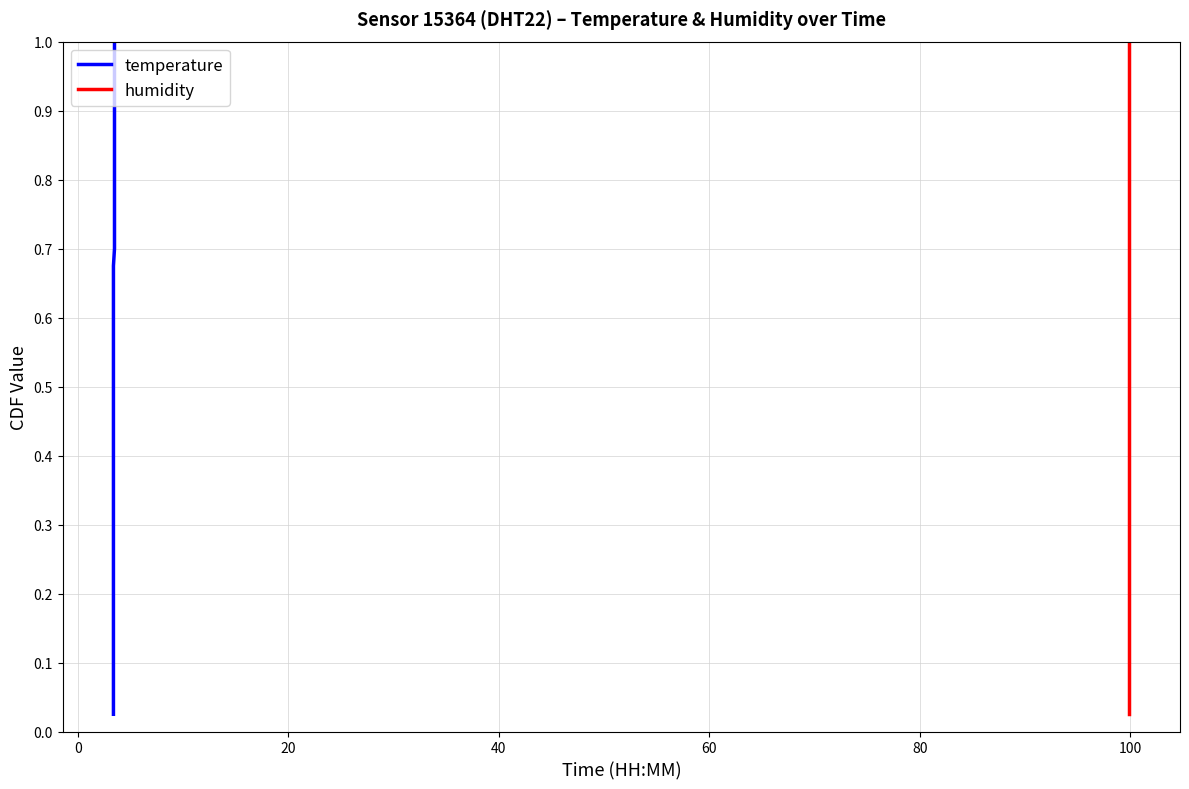

Reading right to left, transcribe all the data shown in this chart.

temperature: 1.0	1.0	0.9	0.9	0.9	0.9	0.8	0.8	0.8	0.8	0.8	0.7	0.7	0.7	0.7	0.6	0.6	0.6	0.6	0.5	0.5	0.5	0.5	0.4	0.4	0.4	0.3	0.3	0.3	0.3	0.2	0.2	0.2	0.2	0.1	0.1	0.1	0.1	0.1	0.0
humidity: 1.0	1.0	0.9	0.9	0.9	0.9	0.8	0.8	0.8	0.8	0.8	0.7	0.7	0.7	0.7	0.6	0.6	0.6	0.6	0.5	0.5	0.5	0.5	0.4	0.4	0.4	0.3	0.3	0.3	0.3	0.2	0.2	0.2	0.2	0.1	0.1	0.1	0.1	0.1	0.0